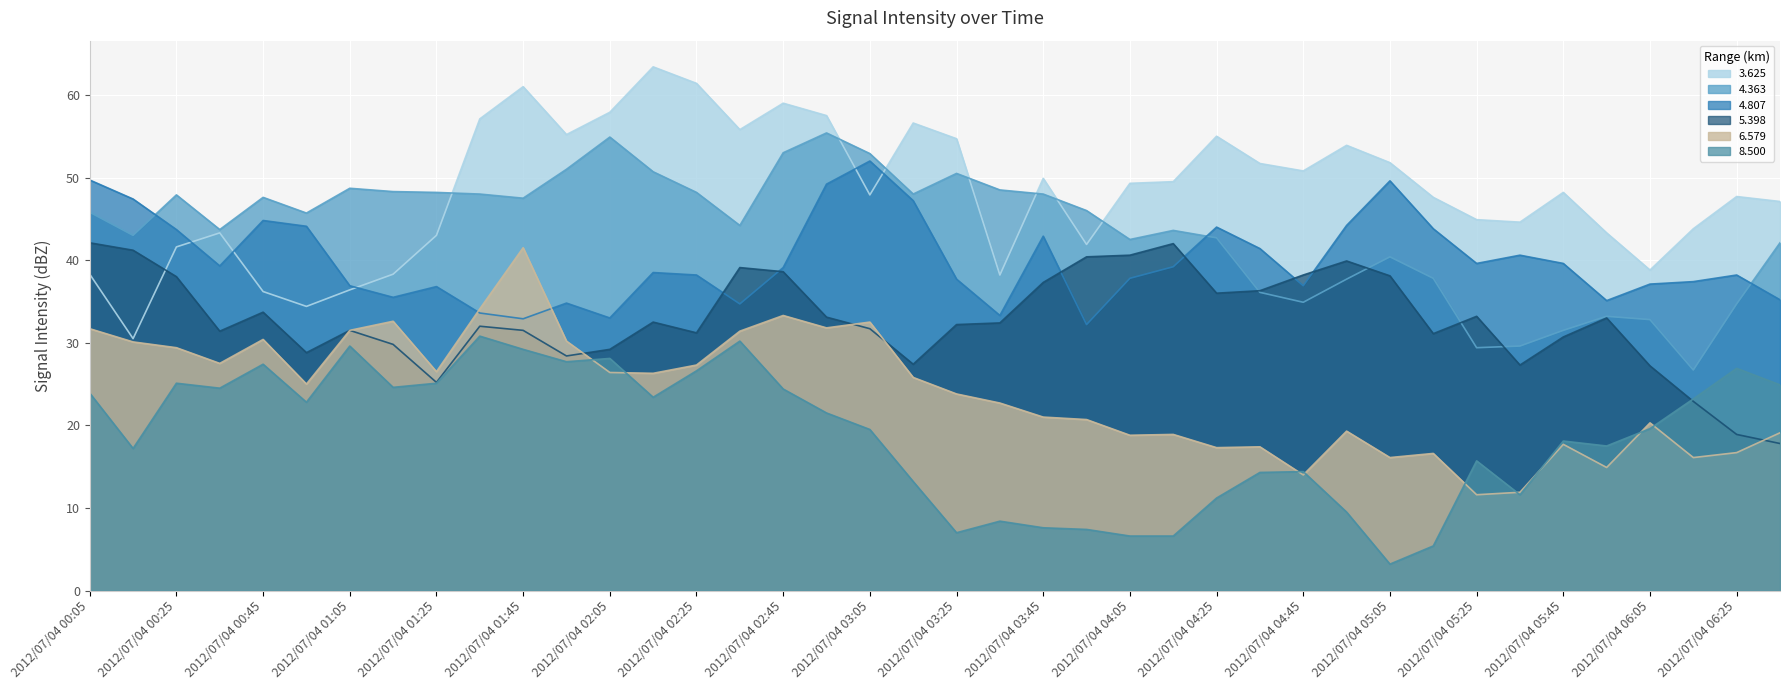

Where is the first local maximum for 3.625?

2012/07/04 00:35